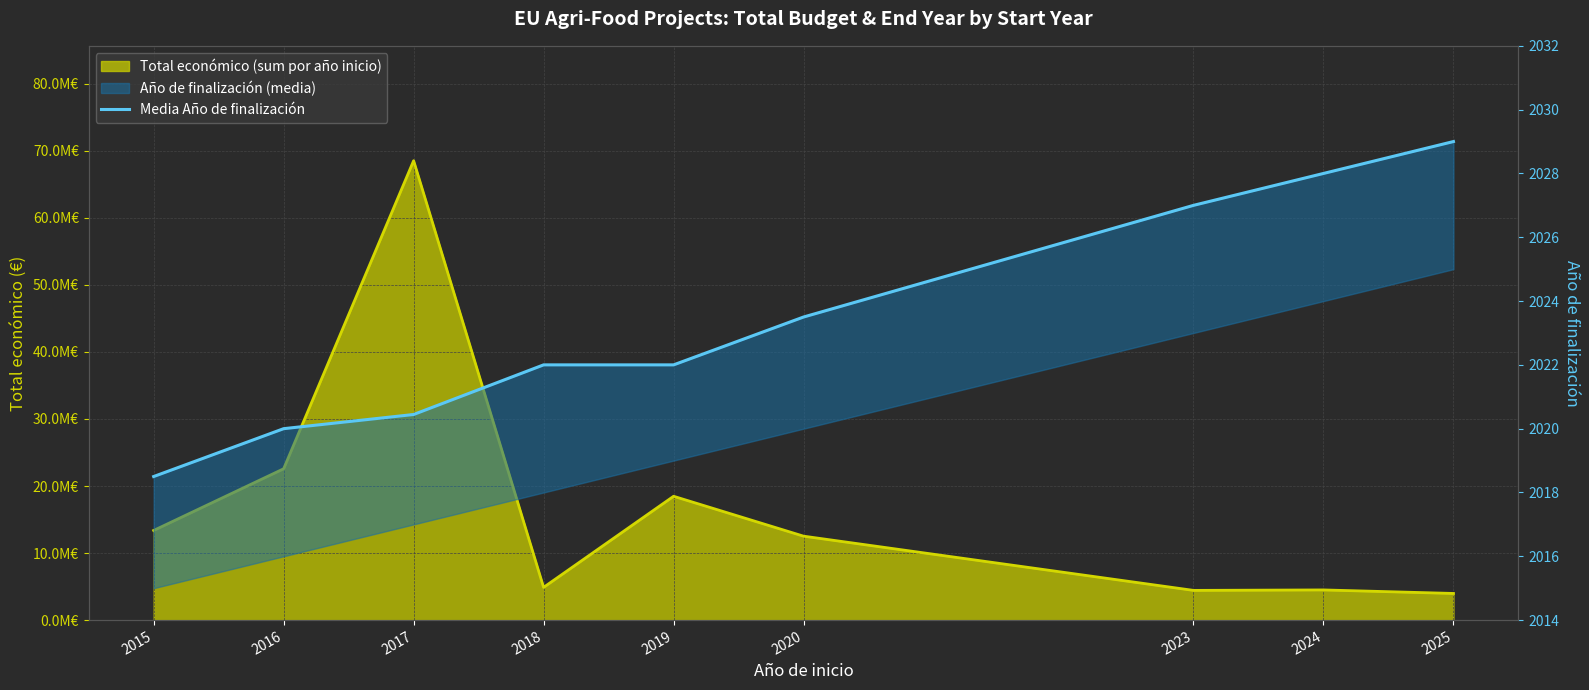

What is the change in value from 2017 to 2023?

+6.6